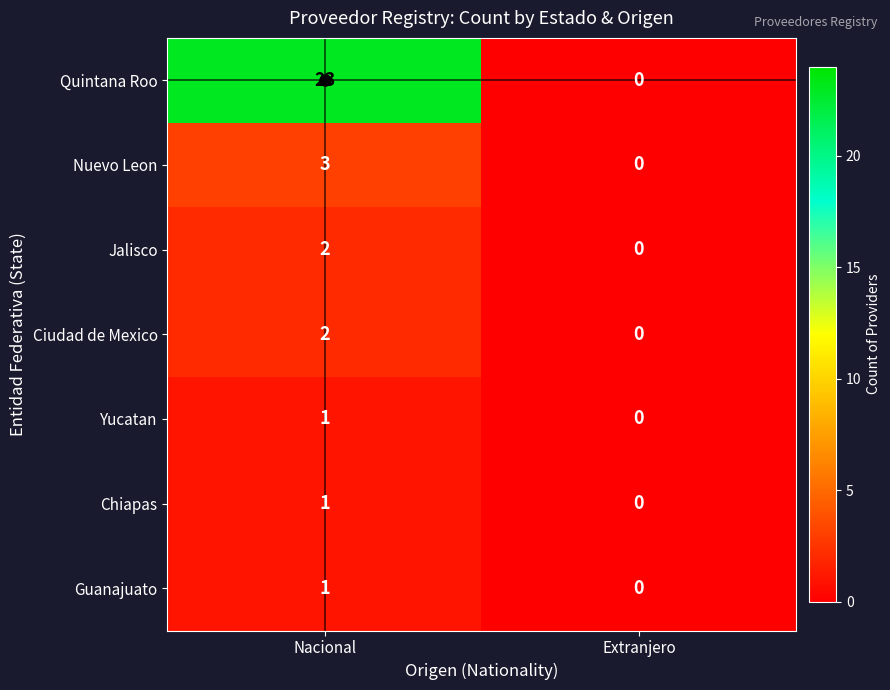

The Jalisco series shows 0 at Extranjero. True or false?

True